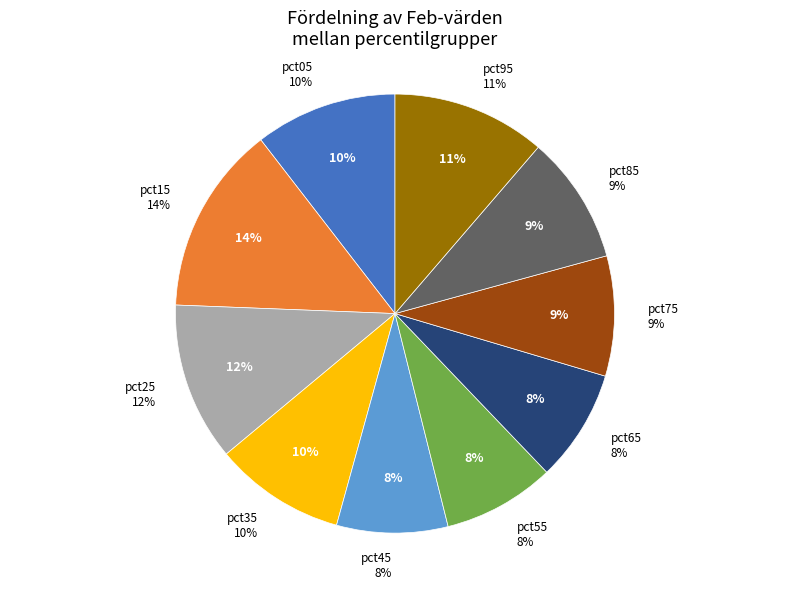

Which slice is the largest?

pct15